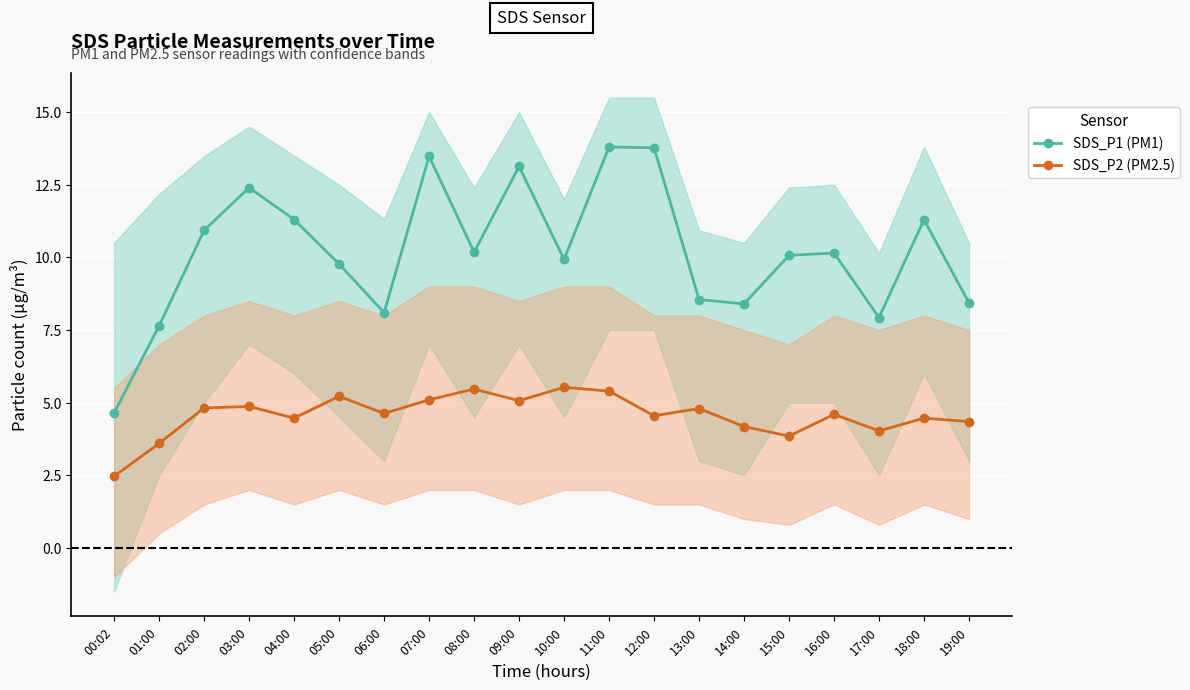

True or false: SDS_P1 (PM1) and SDS_P2 (PM2.5) intersect in this chart.

False